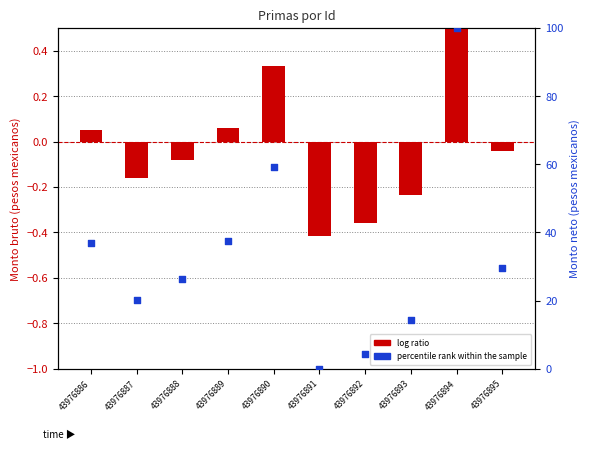

Which series reaches the maximum Y coordinate?

percentile rank within the sample